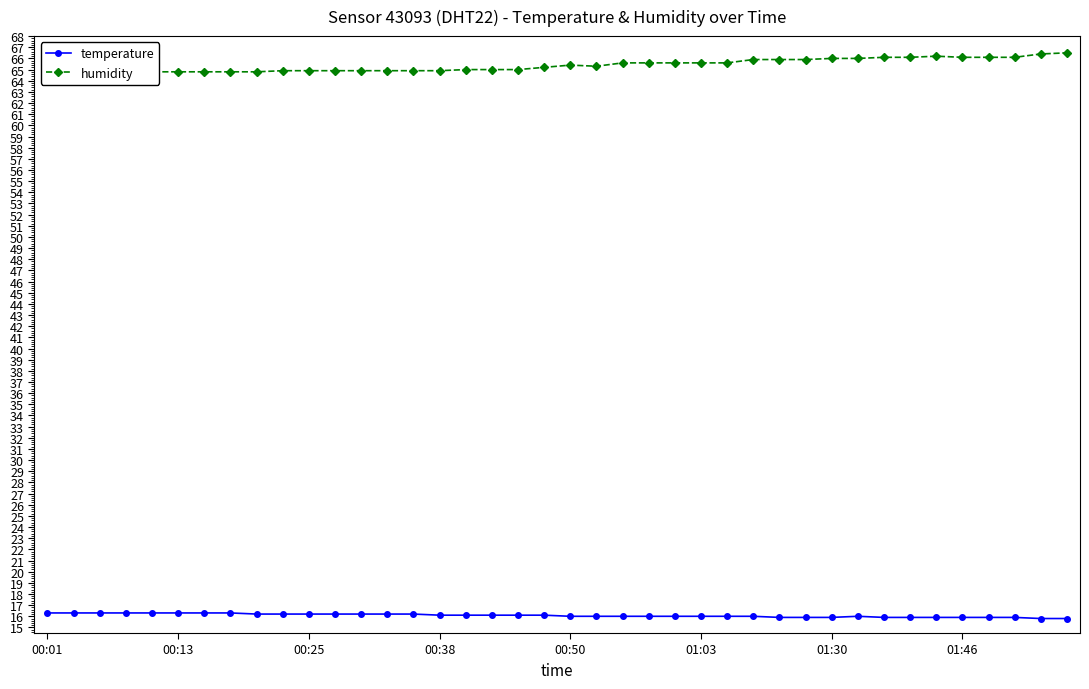

What is the sum of all temperature values?

643.0